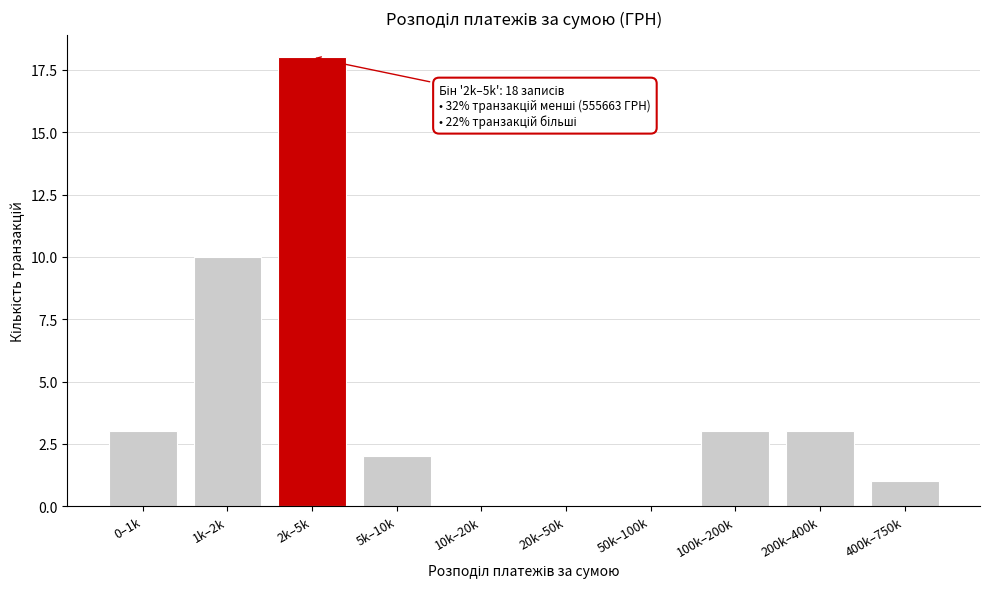

Reading left to right, what are all the values shown in this chart?

0–1k=3	1k–2k=10	2k–5k=18	5k–10k=2	10k–20k=0	20k–50k=0	50k–100k=0	100k–200k=3	200k–400k=3	400k–750k=1